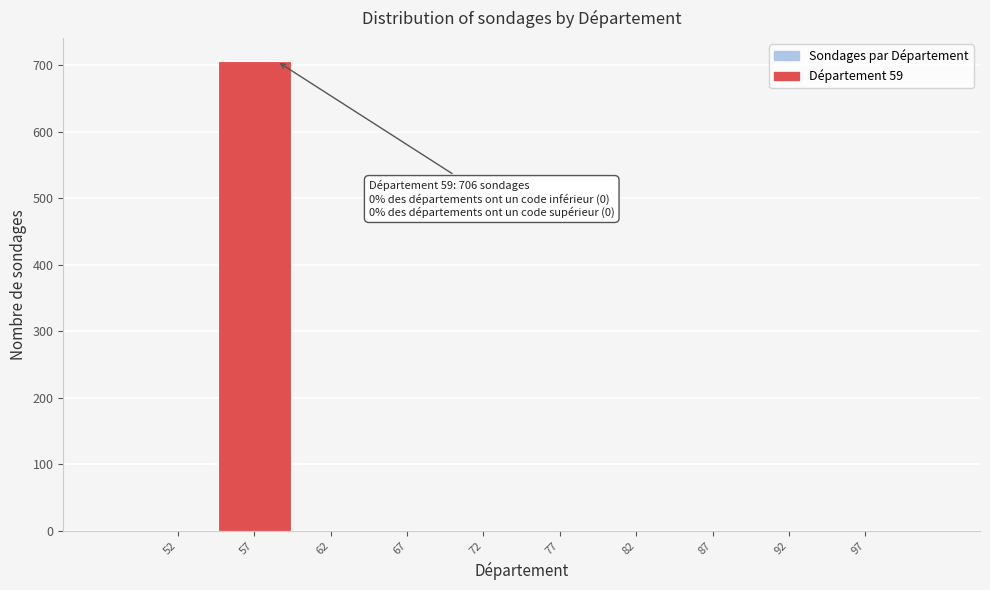

Reading left to right, what are all the values shown in this chart?

52=0	57=706	62=0	67=0	72=0	77=0	82=0	87=0	92=0	97=0